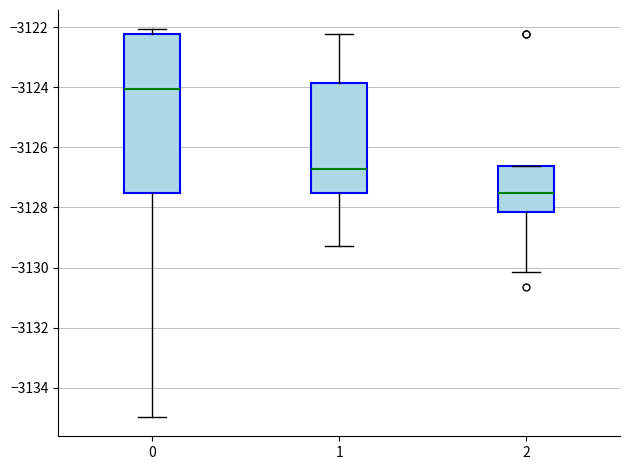

Reading left to right, read every box against the y-axis: the position of its median line, the range the box covers, and the ends of its whiskers. The values are not printed on the chart, so give them approximately, as read against the axis.

0: median -3124.0, box -3127.6 to -3122.2, whiskers -3135.0 to -3122.0
1: median -3126.8, box -3127.6 to -3123.8, whiskers -3129.2 to -3122.2
2: median -3127.6, box -3128.2 to -3126.6, whiskers -3130.2 to -3126.6